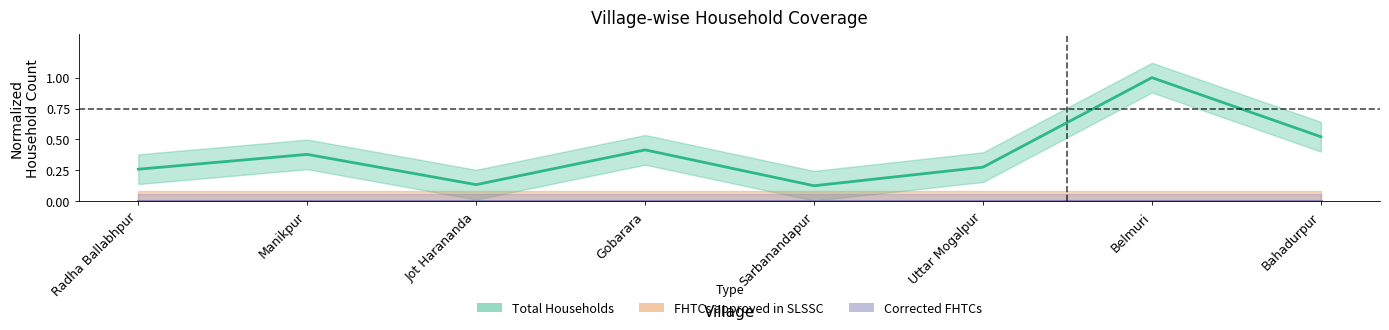

What is the label of the 8th point from the right?

Radha Ballabhpur